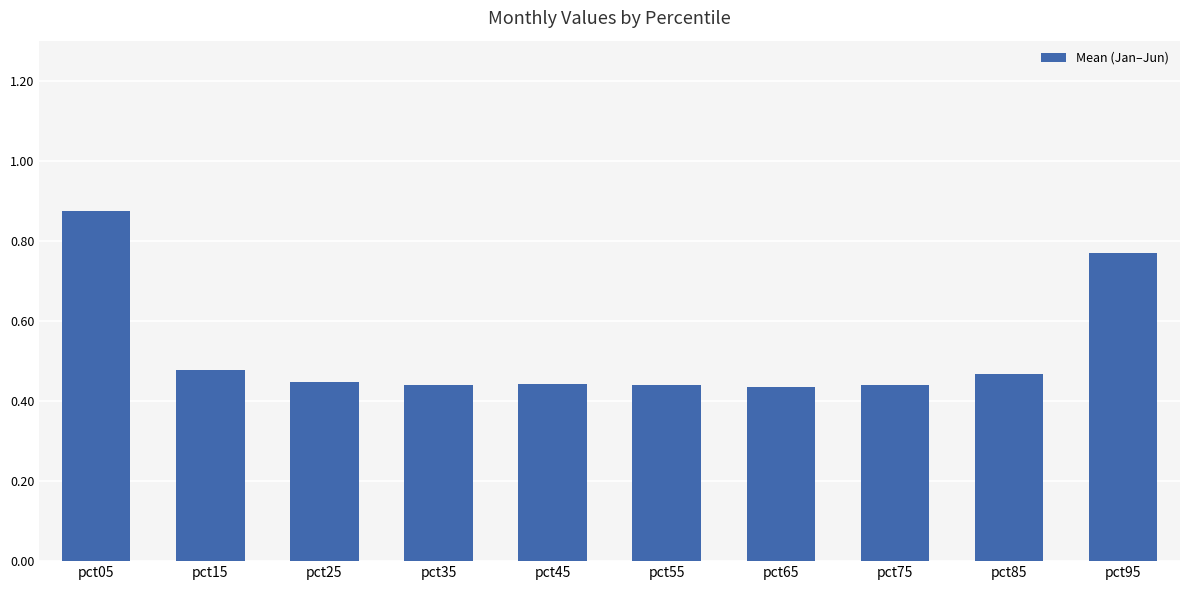

True or false: the data shows 0.2 at pct35.

False